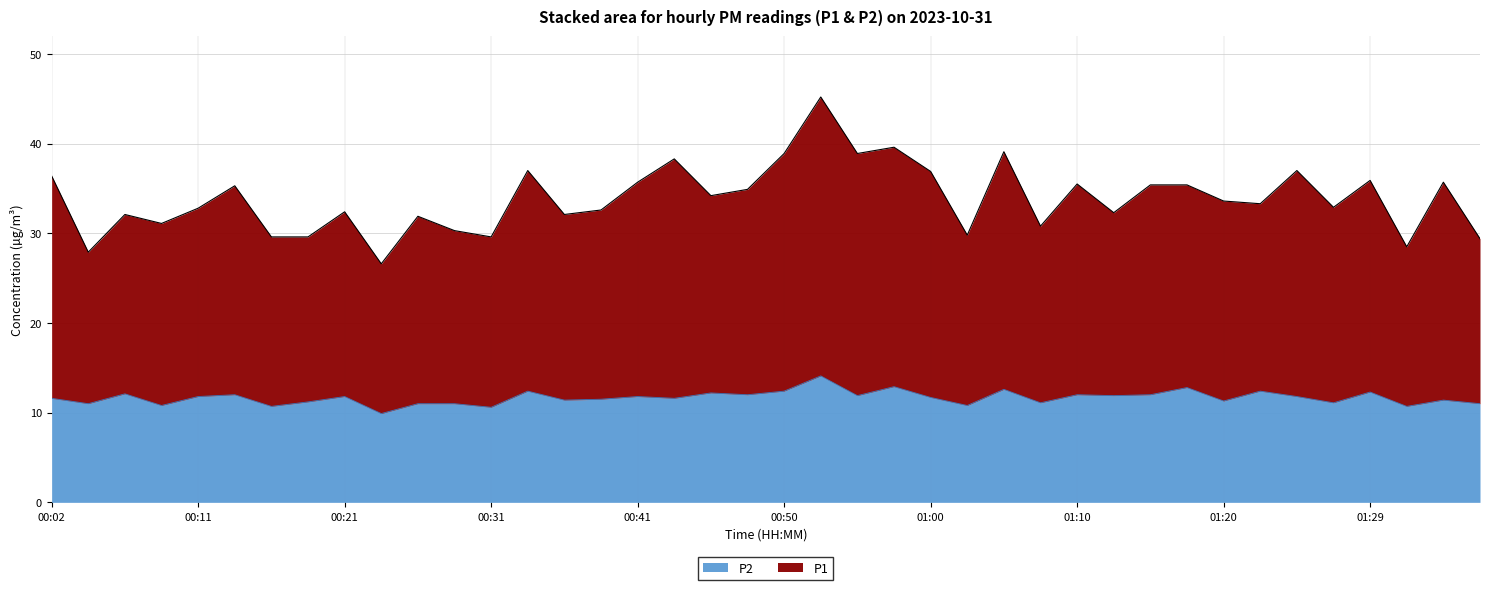

Reading right to left, list all the values displayed in this chart.

P1: 29.4	35.7	28.5	35.9	32.9	37.0	33.3	33.6	35.4	35.4	32.3	35.5	30.8	39.1	29.8	36.9	39.6	38.9	45.2	38.9	34.9	34.2	38.3	35.7	32.6	32.1	37.0	29.6	30.3	31.9	26.6	32.4	29.6	29.6	35.3	32.8	31.1	32.1	27.9	36.4
P2: 11.0	11.4	10.7	12.3	11.1	11.8	12.4	11.3	12.8	12.0	11.9	12.0	11.1	12.6	10.8	11.7	12.9	11.9	14.1	12.4	12.0	12.2	11.6	11.8	11.5	11.4	12.4	10.6	11.0	11.0	9.9	11.8	11.2	10.7	12.0	11.8	10.8	12.1	11.0	11.6